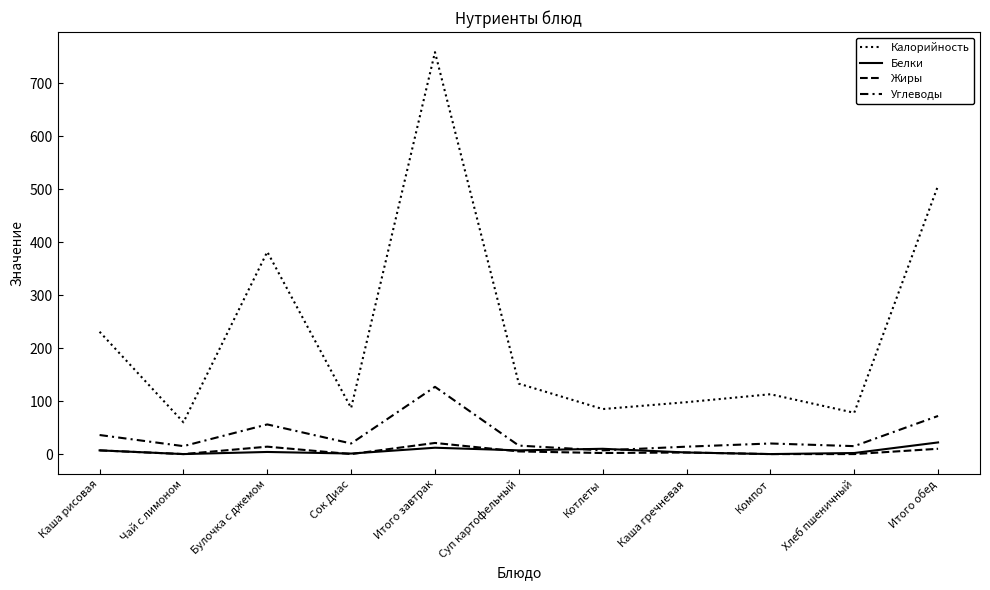

Rank the series at Сок Диас from lowest to highest value.

Жиры, Белки, Углеводы, Калорийность